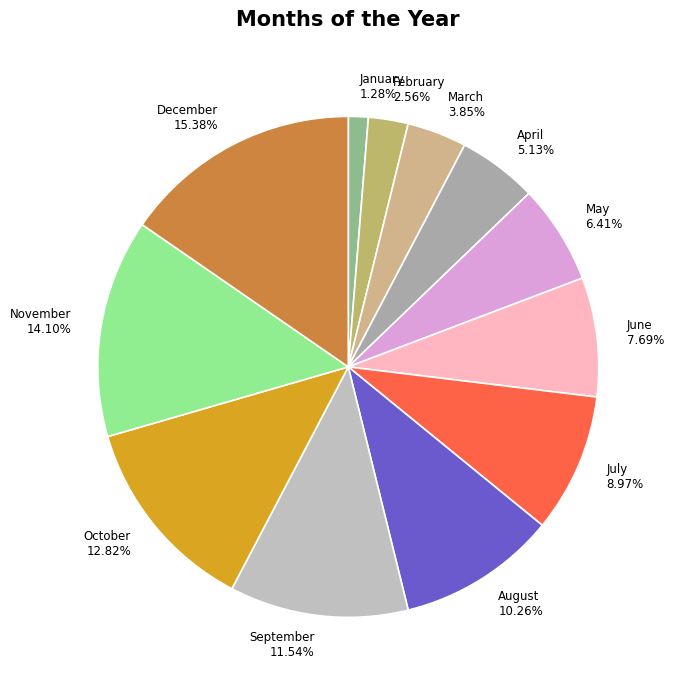

Is it true that March is 4% of the pie?

True